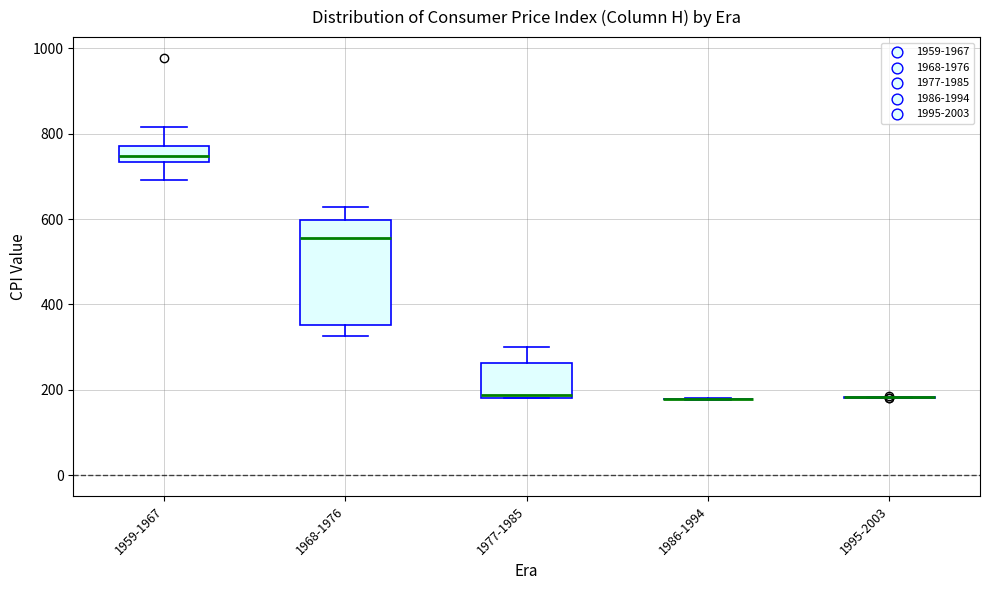

Comparing the boxes themselves (not the whiskers), which one is the tallest?

1968-1976